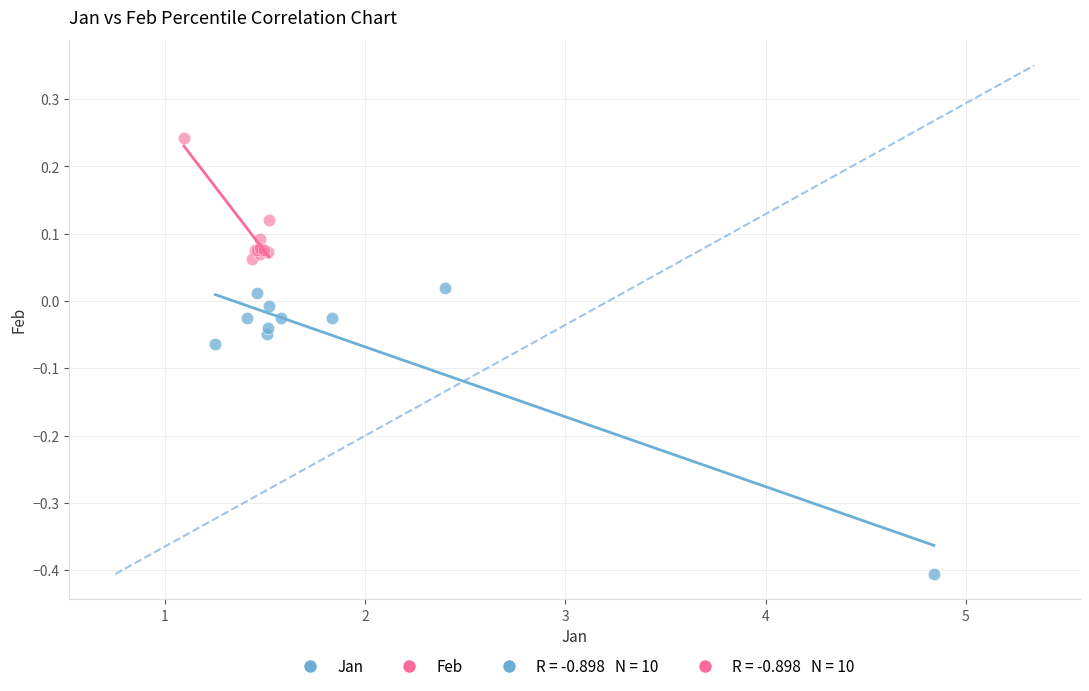

Which series contains the highest Y value?

Feb